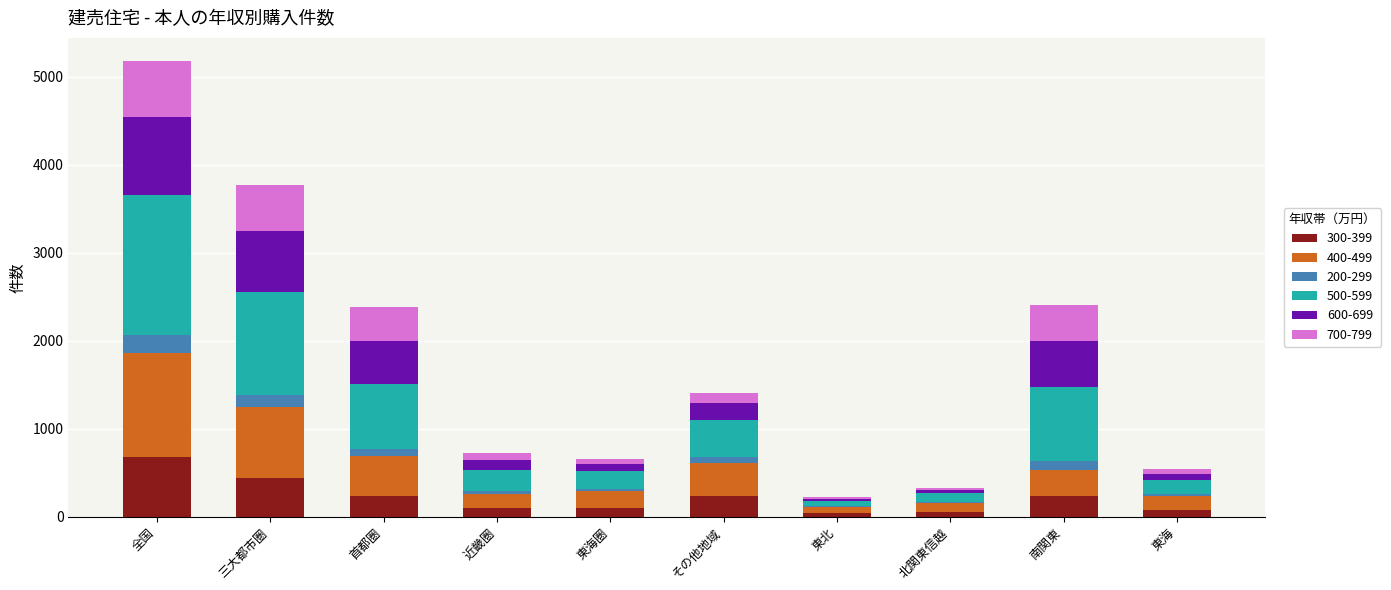

At which category is the sum across all series the highest?

全国